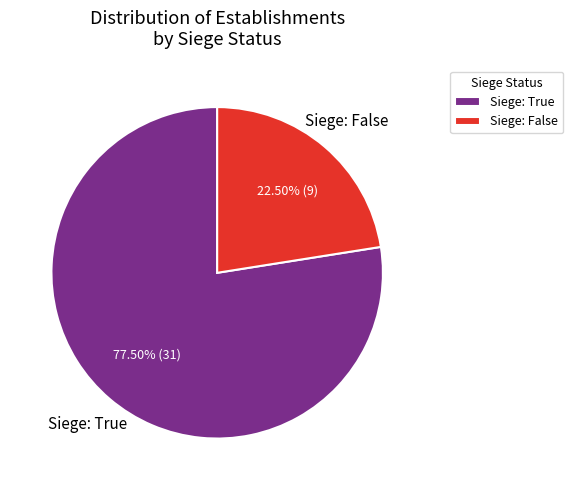

Which category has the biggest portion of the pie?

Siege: True